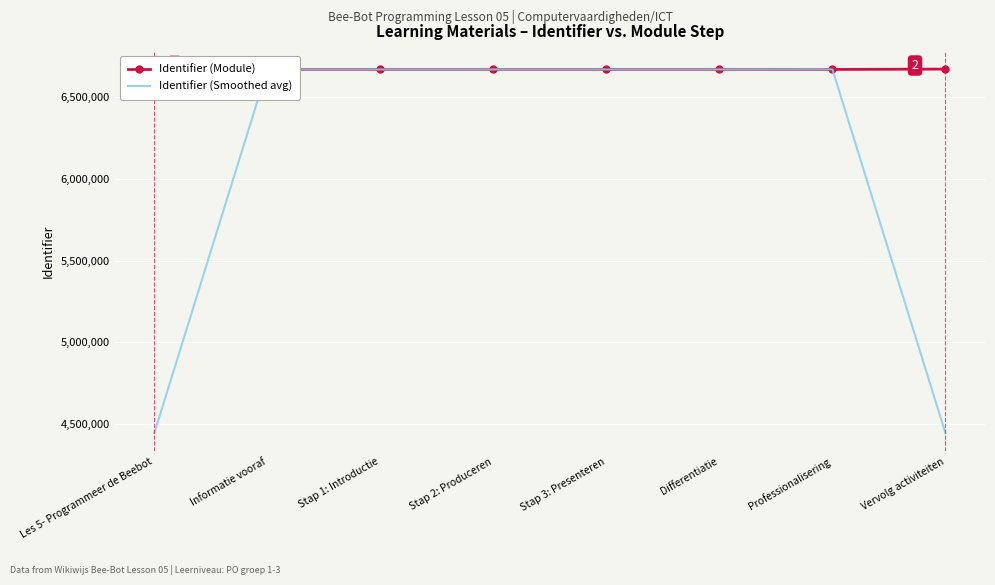

At which label is Identifier (Module) closest to 6668996?

Professionalisering